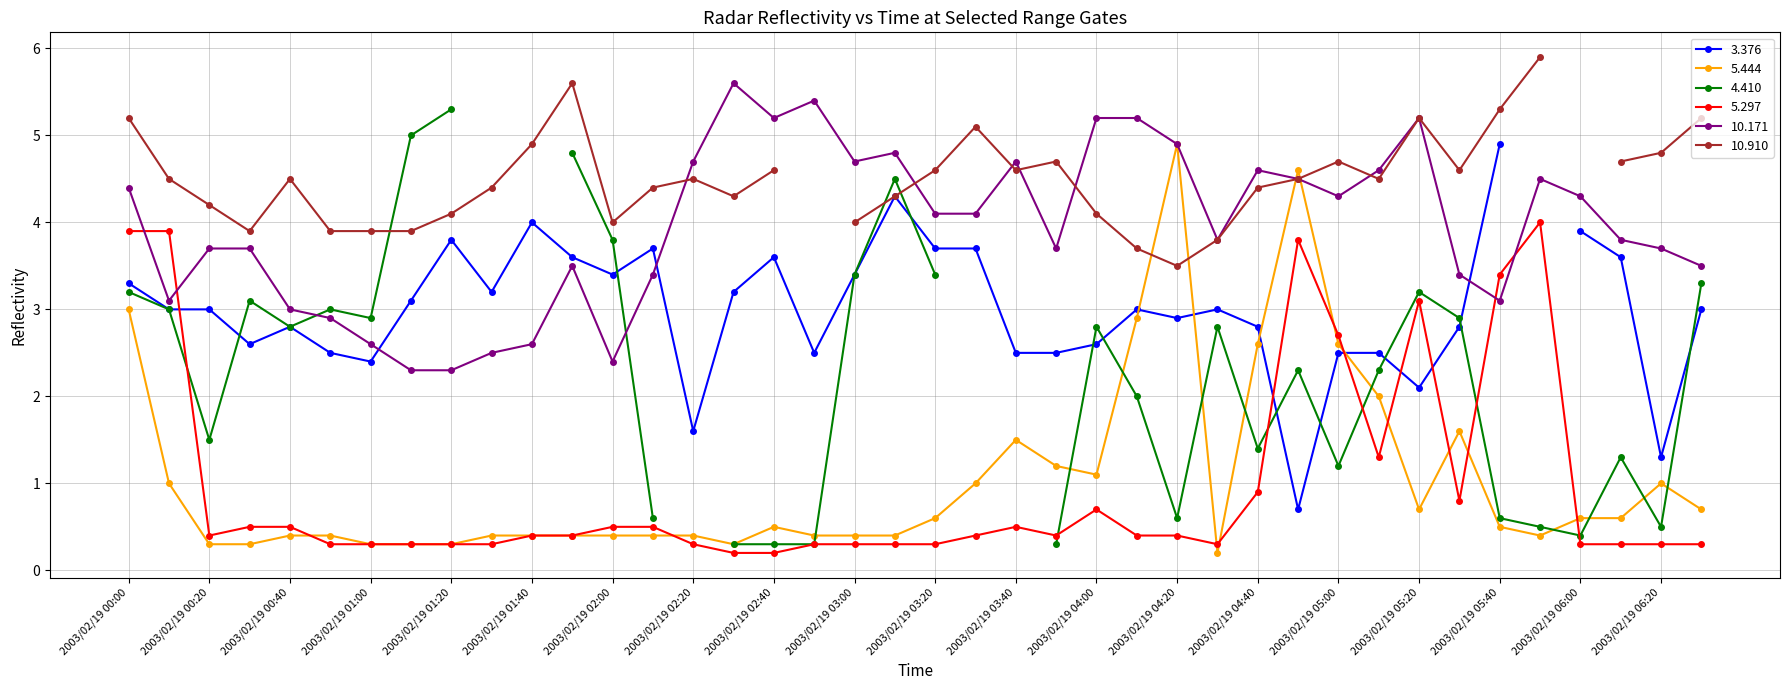

How many data points in 10.171 are above 4?

20